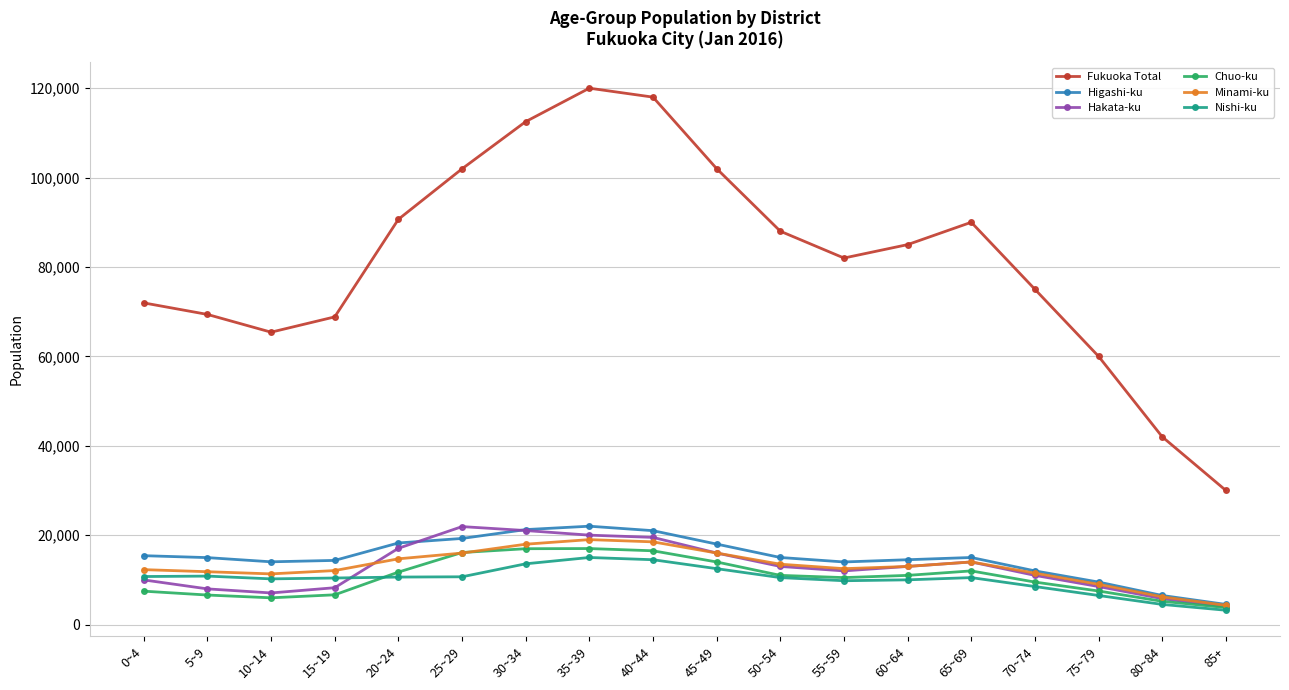

What is the smallest value displayed?

3200